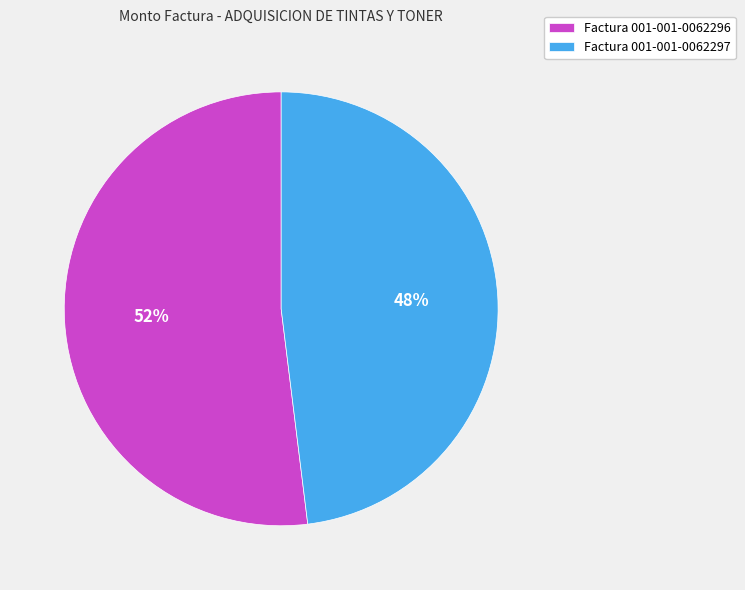

To the nearest percent, what is the combined percentage of Factura 001-001-0062297 and Factura 001-001-0062296?

100%